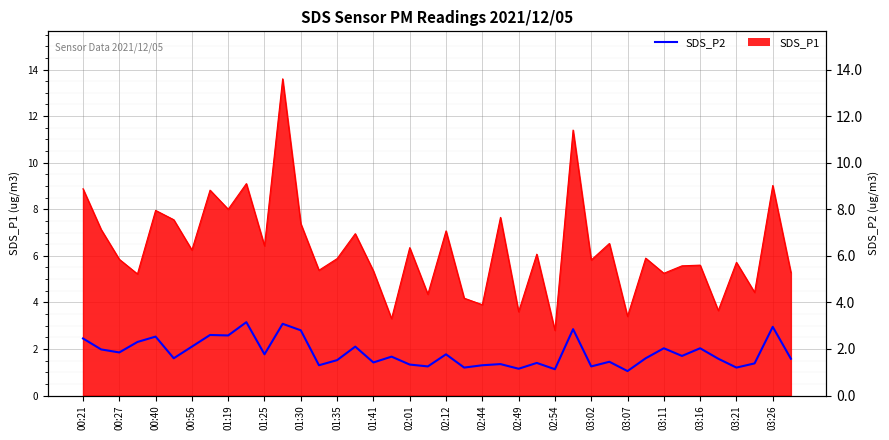

Reading right to left, list all the values displayed in this chart.

1.6	3.0	1.4	1.2	1.6	2.0	1.7	2.0	1.6	1.1	1.4	1.2	2.9	1.1	1.4	1.1	1.4	1.3	1.2	1.8	1.2	1.3	1.7	1.4	2.1	1.5	1.3	2.8	3.1	1.8	3.1	2.6	2.6	2.1	1.6	2.5	2.3	1.9	2.0	2.5